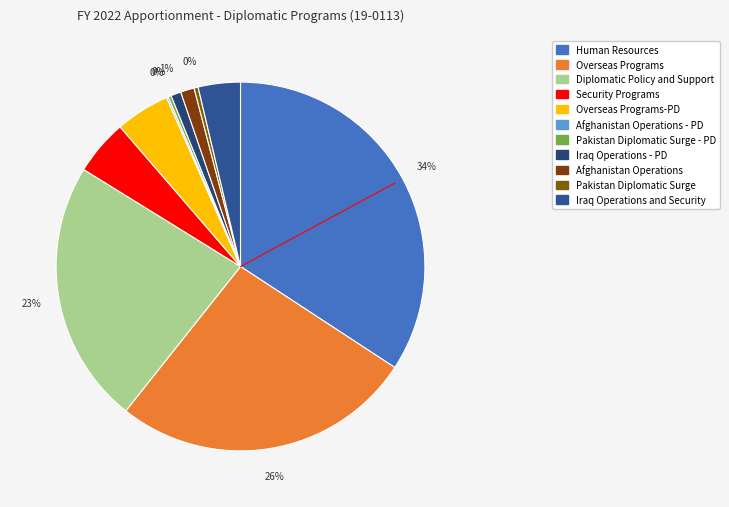

Count the number of slices in the pie.

11